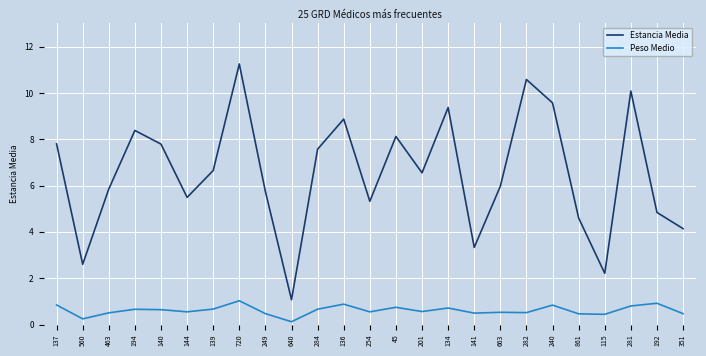

Rank the series at 463 from highest to lowest value.

Estancia Media, Peso Medio